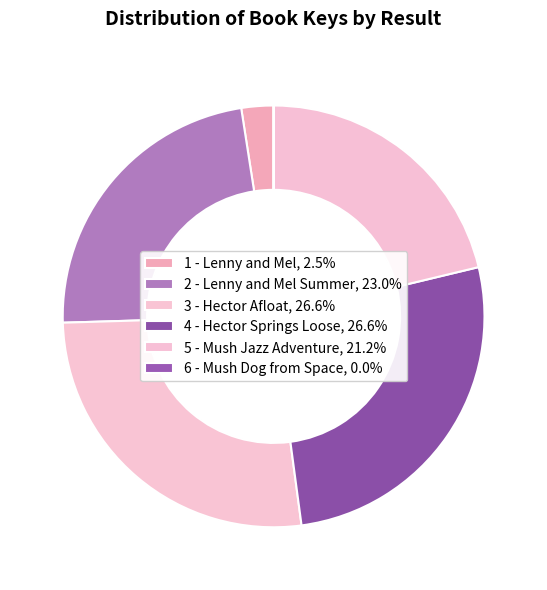

Is it true that 1 - Lenny and Mel is 11% of the pie?

False